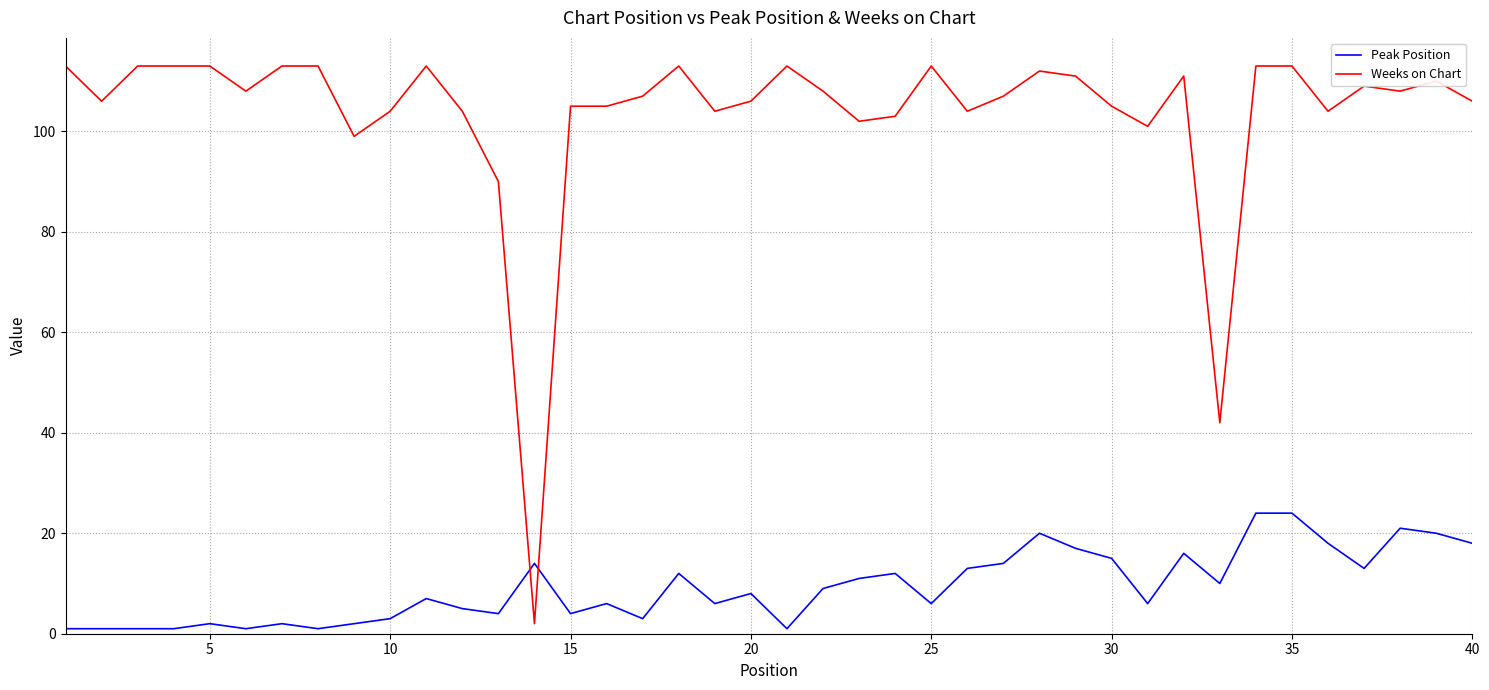

Count the number of categories in the chart.

40